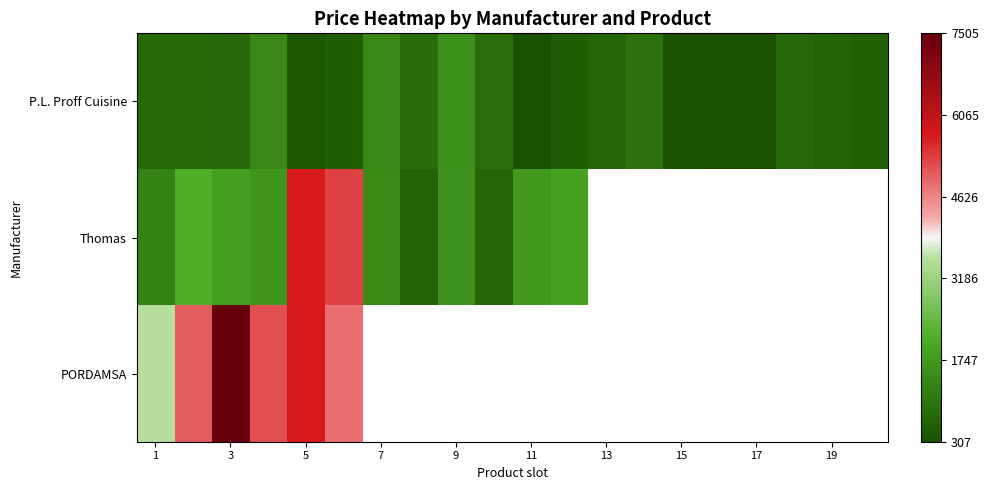

What is the greatest value displayed?

7505.0